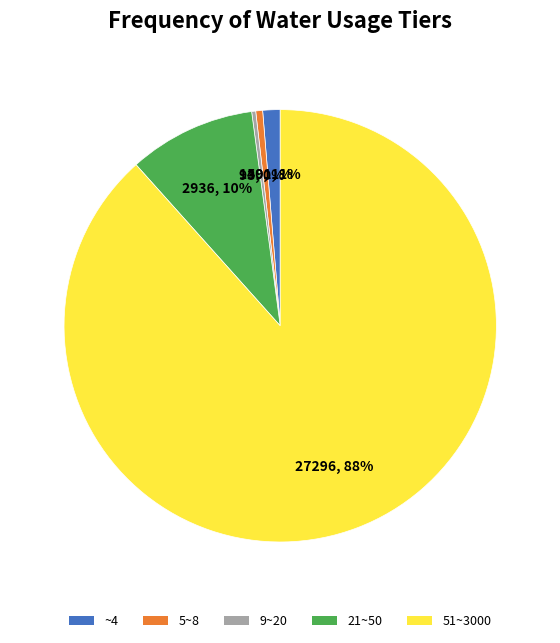

Which slice is the largest?

51~3000